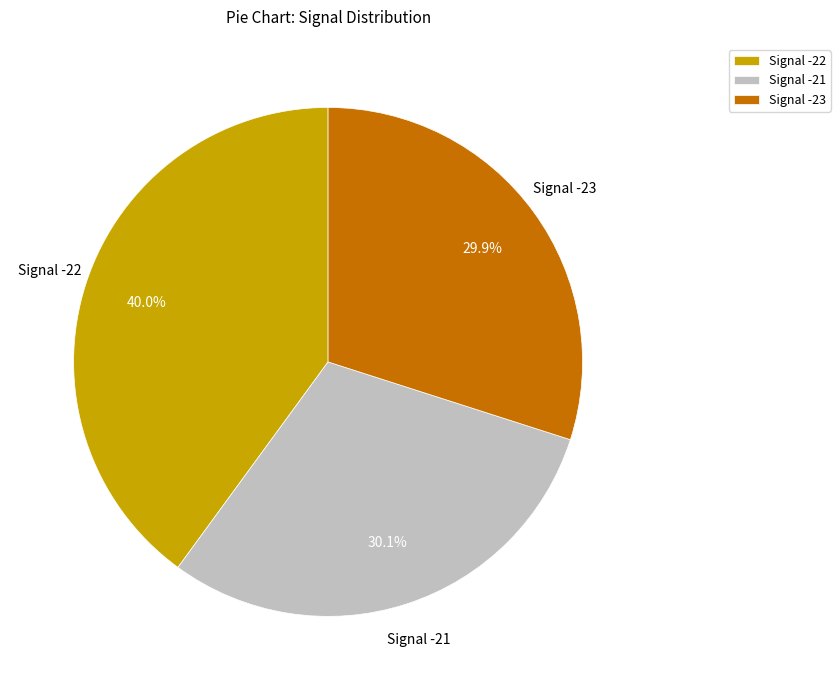

What is the largest slice in the pie chart?

Signal -22